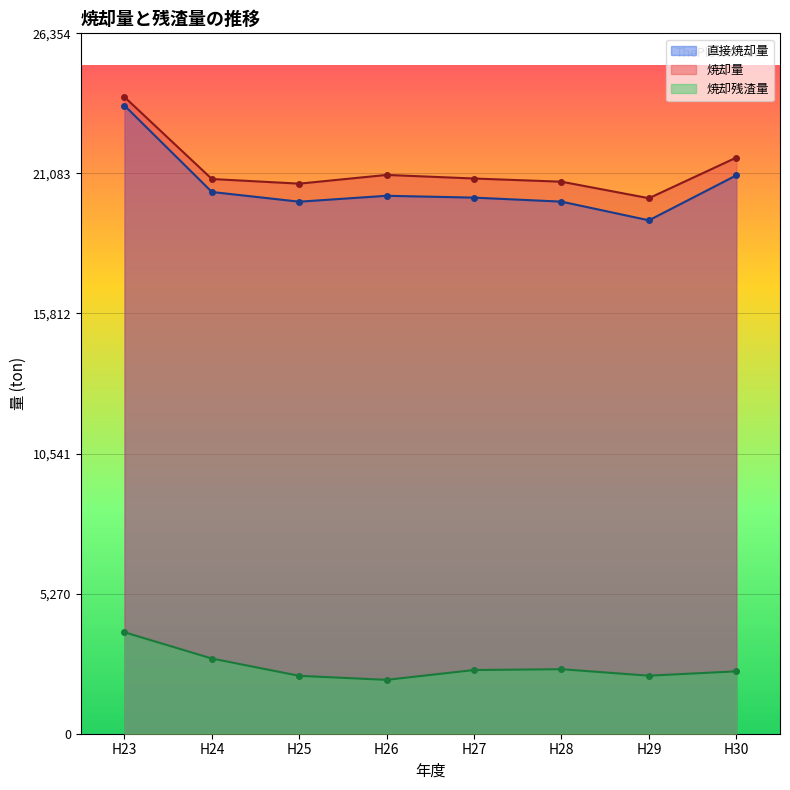

What is the value of the 焼却量 point at the 8th from the left?

21679